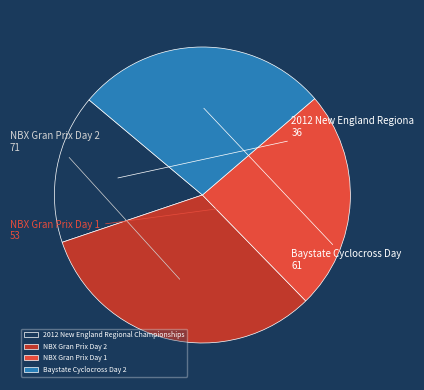

Approximately how many times larger is the value at NBX Gran Prix Day 1 compared to 2012 New England Regional Championships?

1.5